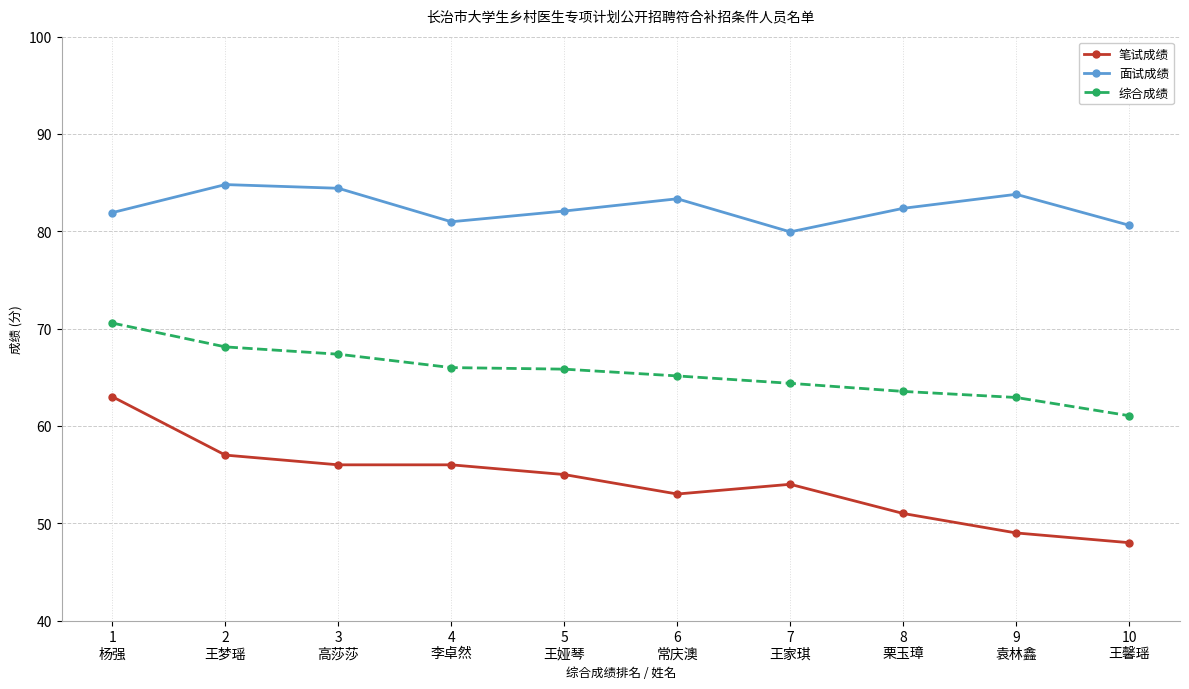

Rank the series at 3
高莎莎 from highest to lowest value.

面试成绩, 综合成绩, 笔试成绩